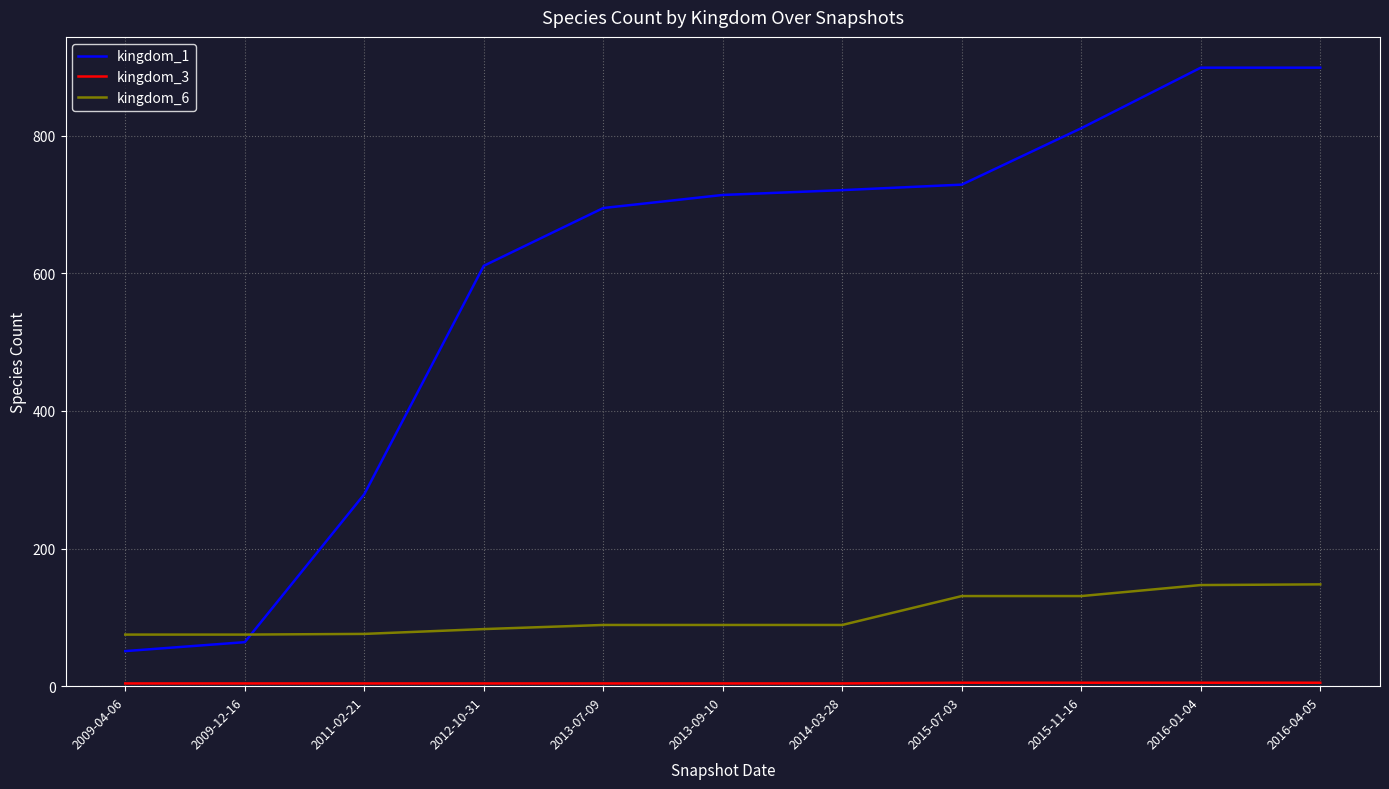

What is the minimum value for kingdom_1?

51